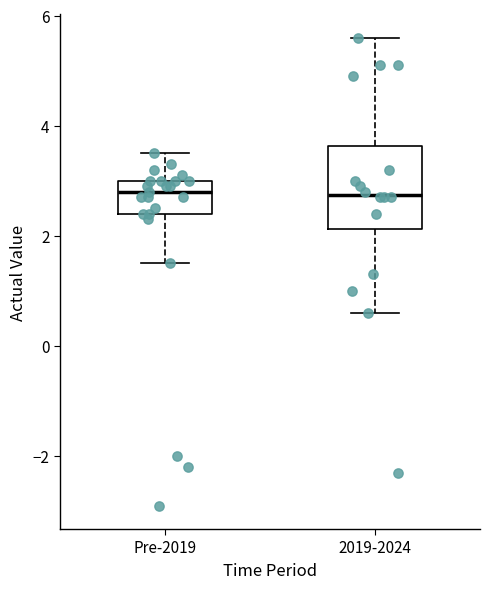

Reading left to right, transcribe this box plot: for each box, give where its median line is, the range the box spans, and where its two whiskers end, as read against the y-axis. The values are not printed on the chart, so give them approximately, as read against the axis.

Pre-2019: median 2.8, box 2.4 to 3.0, whiskers 1.6 to 3.6
2019-2024: median 2.8, box 2.2 to 3.6, whiskers 0.6 to 5.6